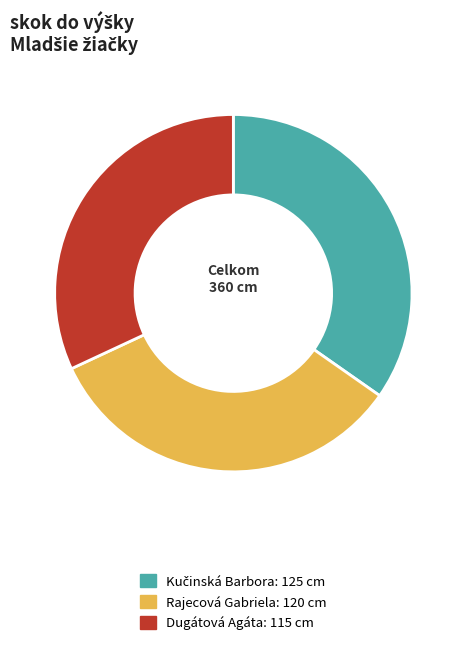

Is there any slice that represents more than half of the pie?

No